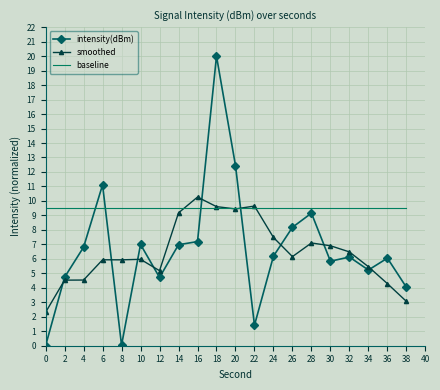

Which category has the highest value in the intensity(dBm) series?

18